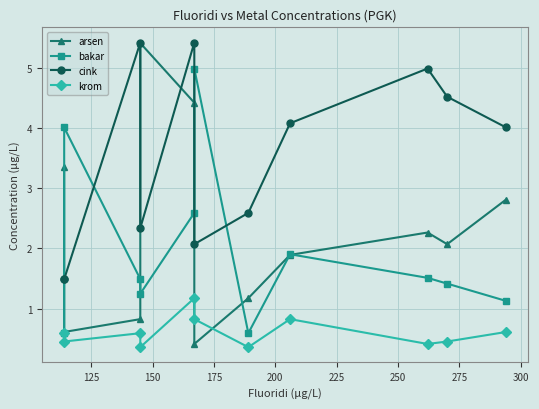

Is the value of cink at 225 greater than the value of bakar at 300?

Yes